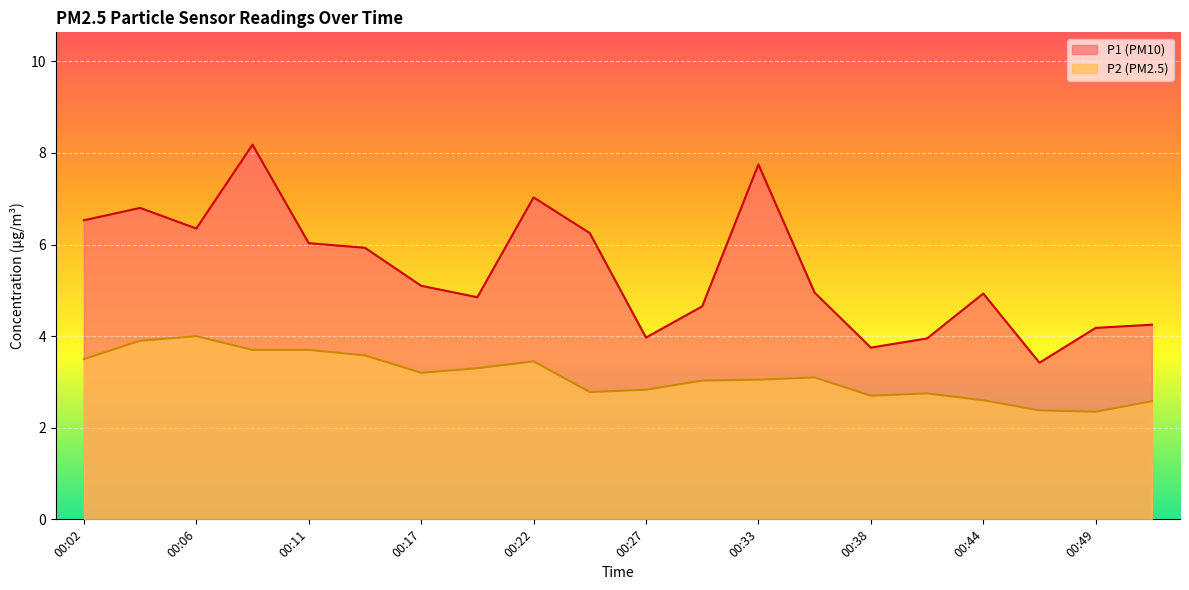

Reading right to left, what are all the values shown in this chart?

P1: 00:51=4.2	00:49=4.2	00:46=3.4	00:44=4.9	00:41=4.0	00:38=3.8	00:35=5.0	00:33=7.8	00:30=4.7	00:27=4.0	00:24=6.2	00:22=7.0	00:19=4.8	00:17=5.1	00:14=5.9	00:11=6.0	00:09=8.2	00:06=6.3	00:04=6.8	00:02=6.5
P2: 00:51=2.6	00:49=2.4	00:46=2.4	00:44=2.6	00:41=2.8	00:38=2.7	00:35=3.1	00:33=3.0	00:30=3.0	00:27=2.8	00:24=2.8	00:22=3.5	00:19=3.3	00:17=3.2	00:14=3.6	00:11=3.7	00:09=3.7	00:06=4.0	00:04=3.9	00:02=3.5